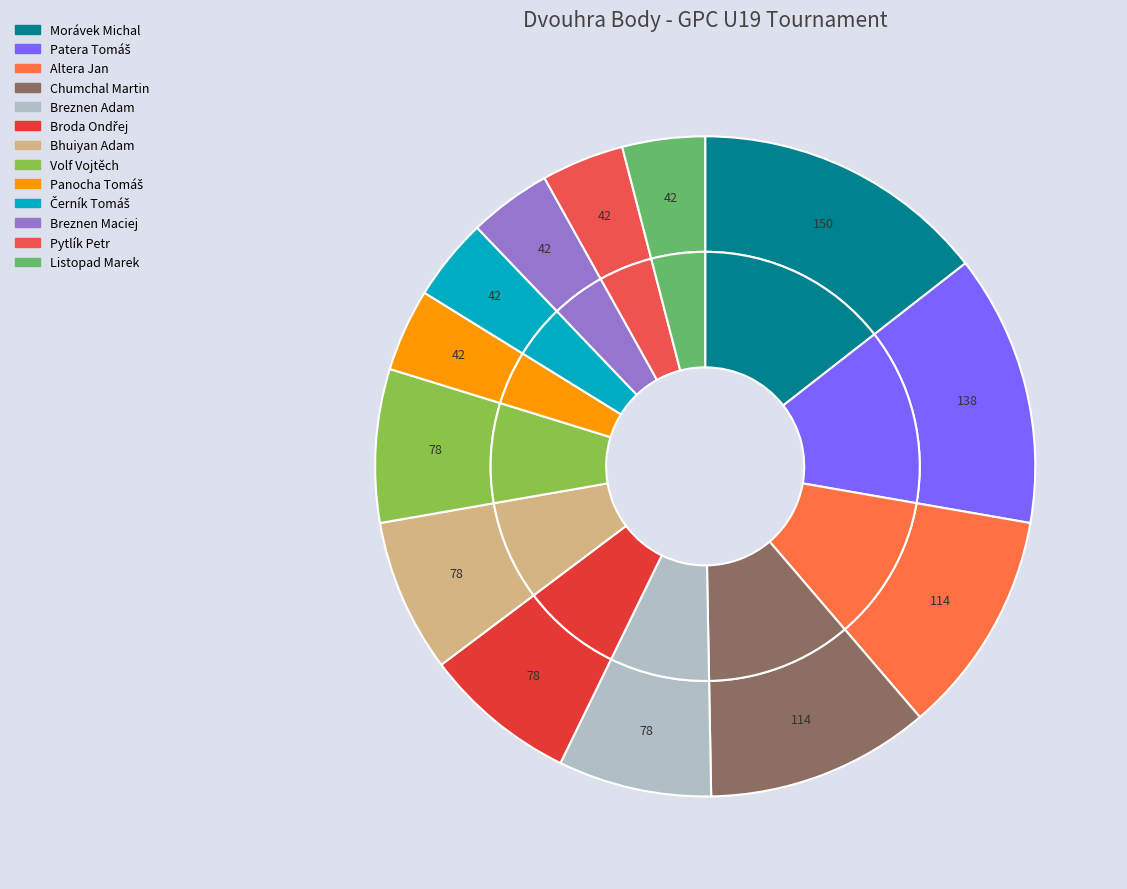

What percentage is NOT represented by Chumchal Martin?

89.0%